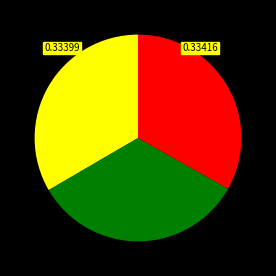

Does any single category account for the majority?

No